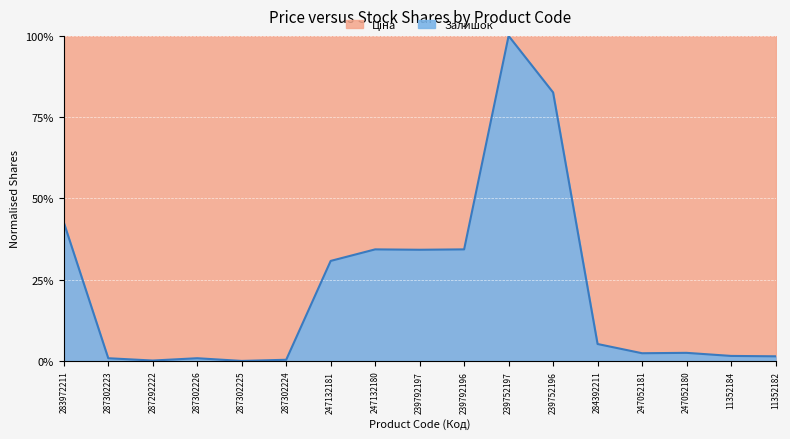

How many interior local valleys (lower than both neighbors) does the data have?

4